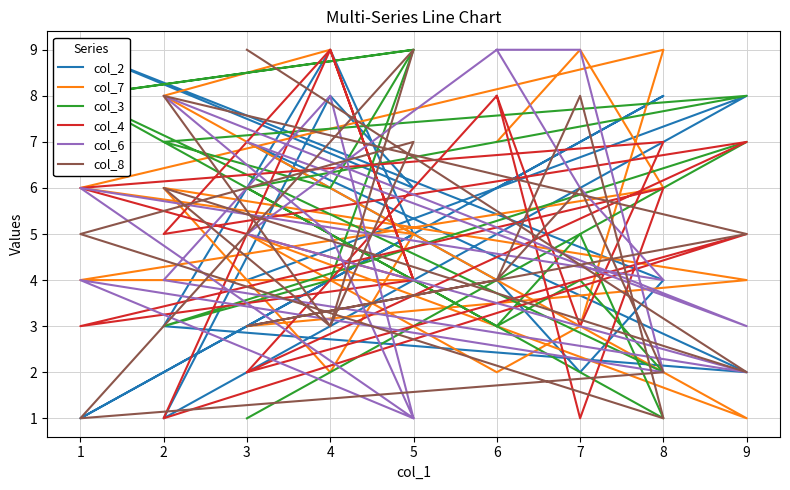

How many data points in col_7 are above 5?

8